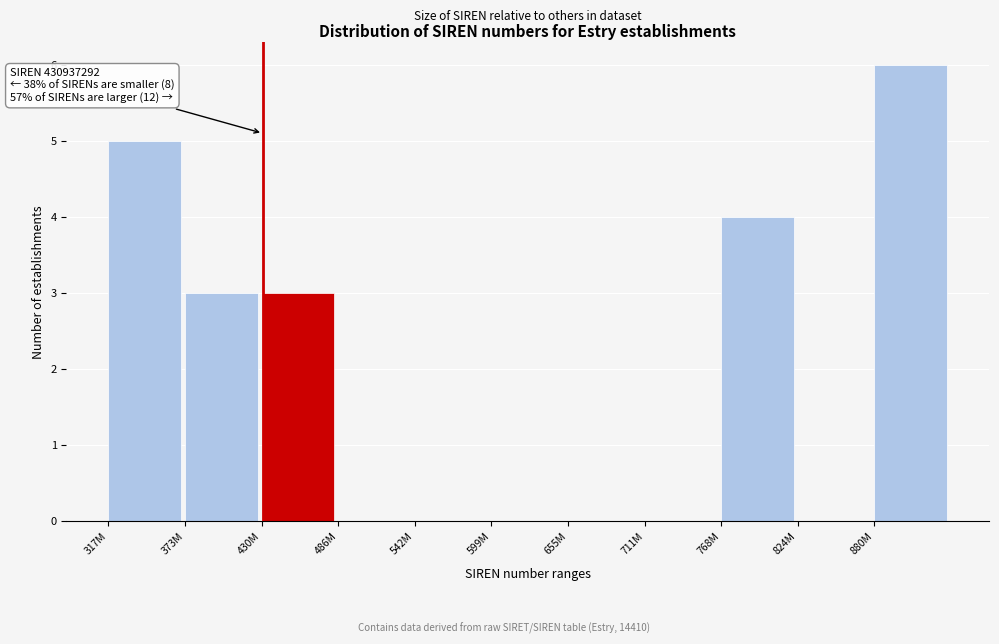

Reading left to right, what are all the values shown in this chart?

317M=5	373M=3	430M=3	486M=0	542M=0	599M=0	655M=0	711M=0	768M=4	824M=0	880M=6